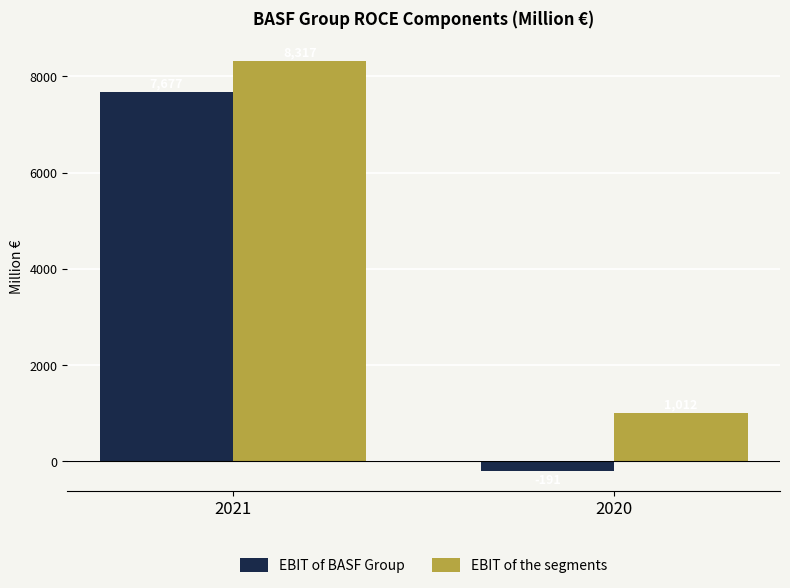

Which series has the largest range (max minus min)?

EBIT of BASF Group